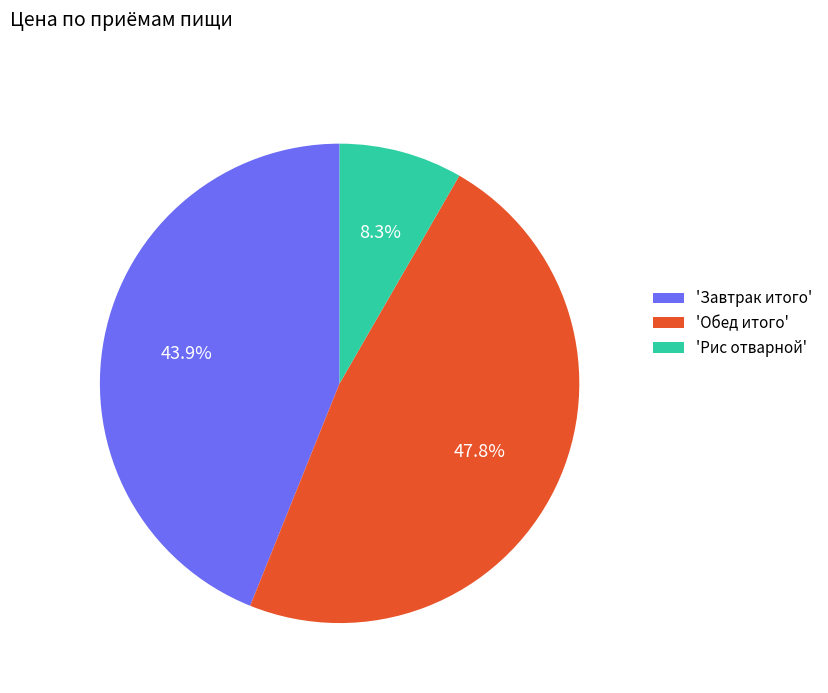

How many slices are in this pie chart?

3